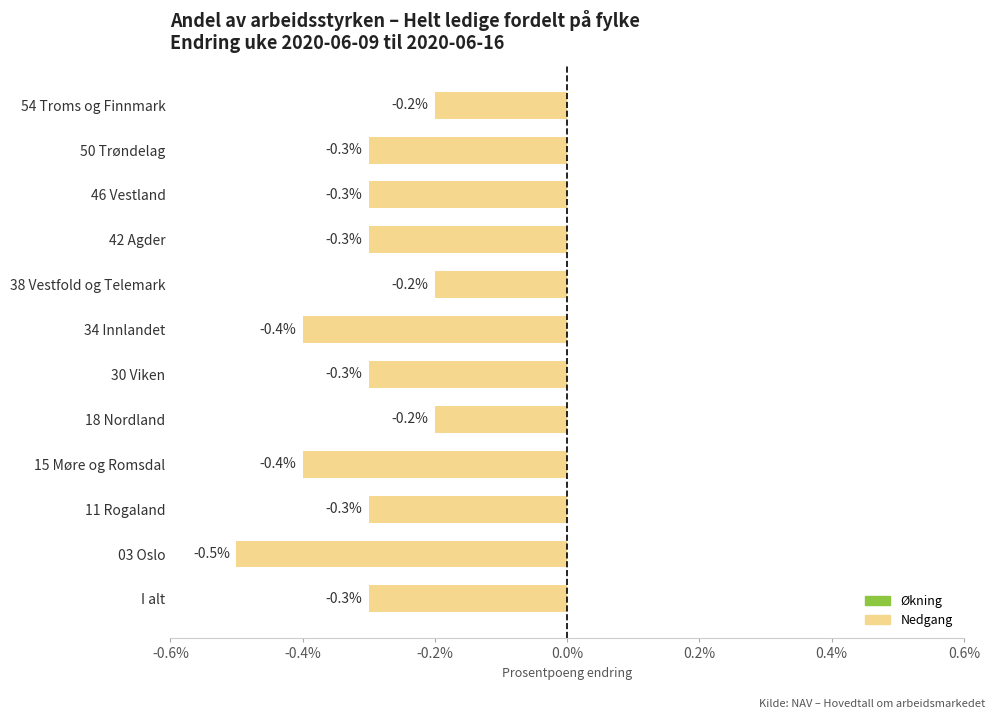

What is the maximum value shown in the chart?

-0.2